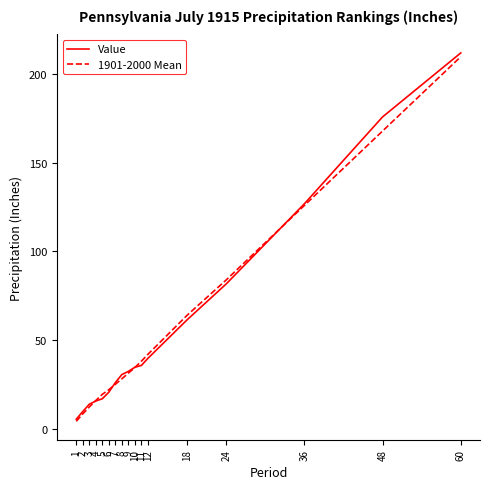

Which series has the largest range (max minus min)?

Value